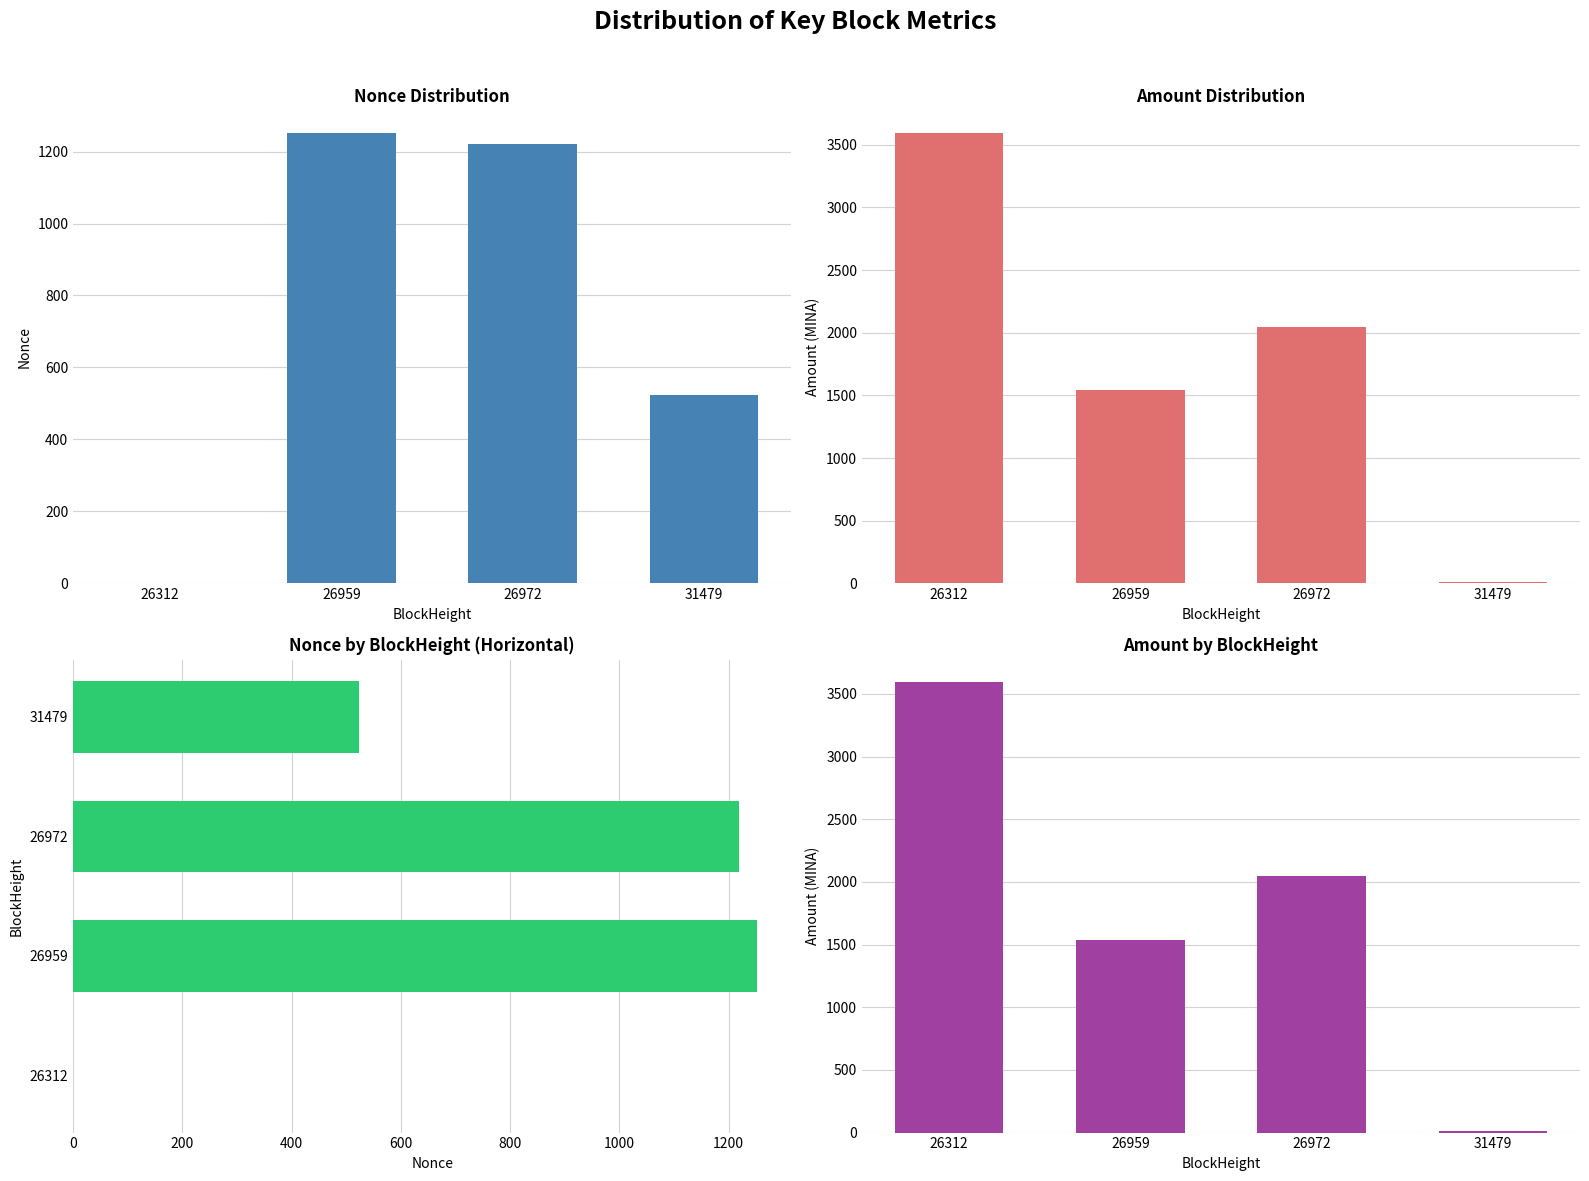

What is the maximum value for Amount?

3594.8